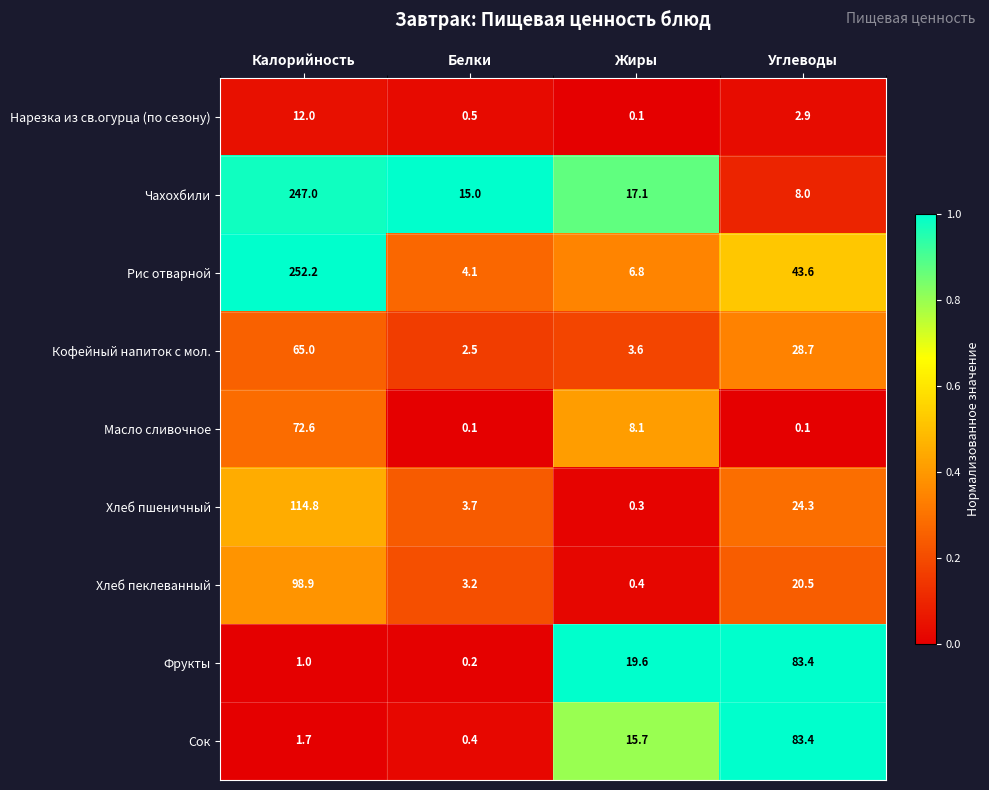

Where is Кофейный напиток с мол. nearest to the value 33?

Углеводы